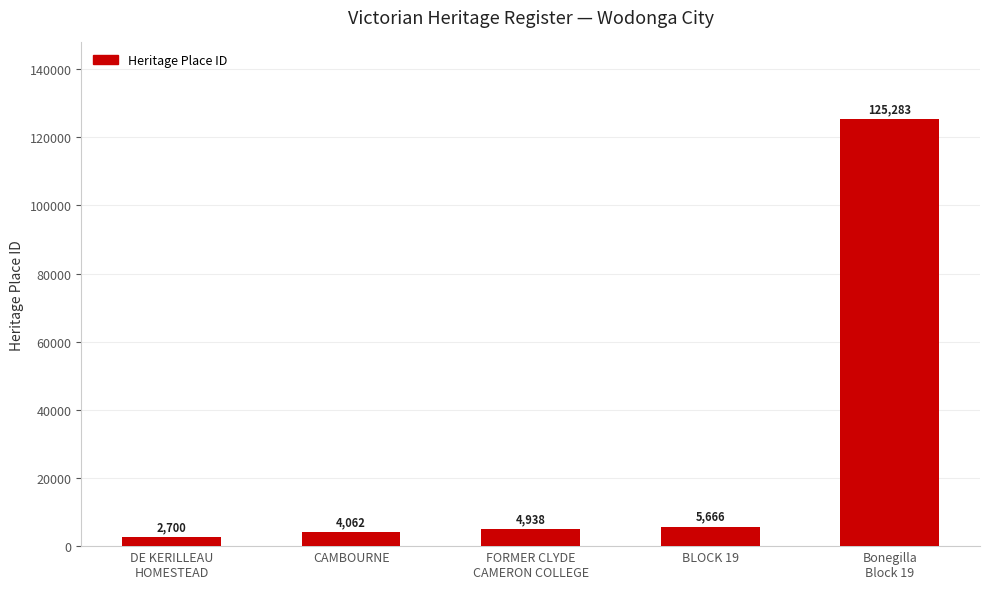

True or false: the data shows 125283 at Bonegilla
Block 19.

True